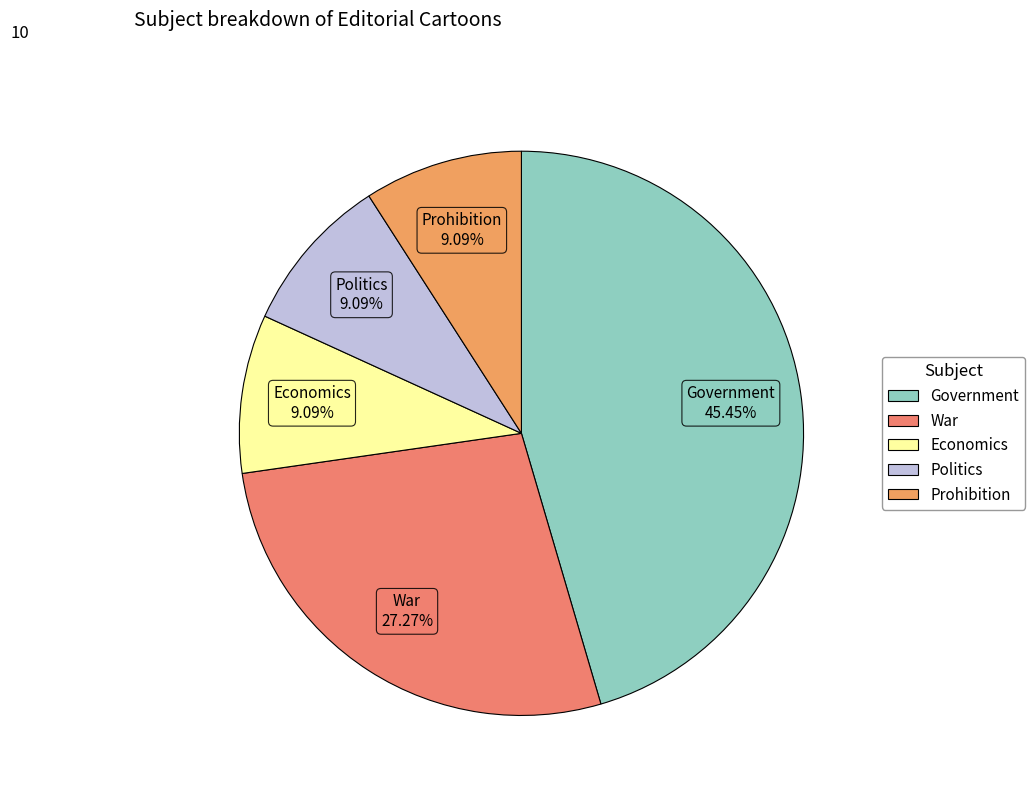

What is the largest slice in the pie chart?

Government